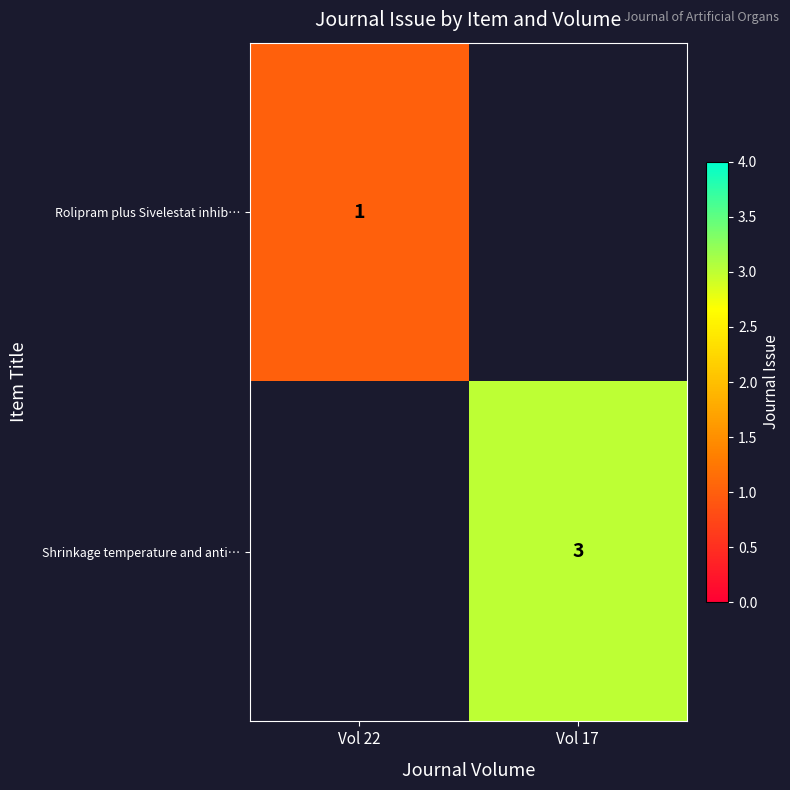

Is it true that Rolipram plus Sivelestat inhib… equals 0 at Vol 22?

False